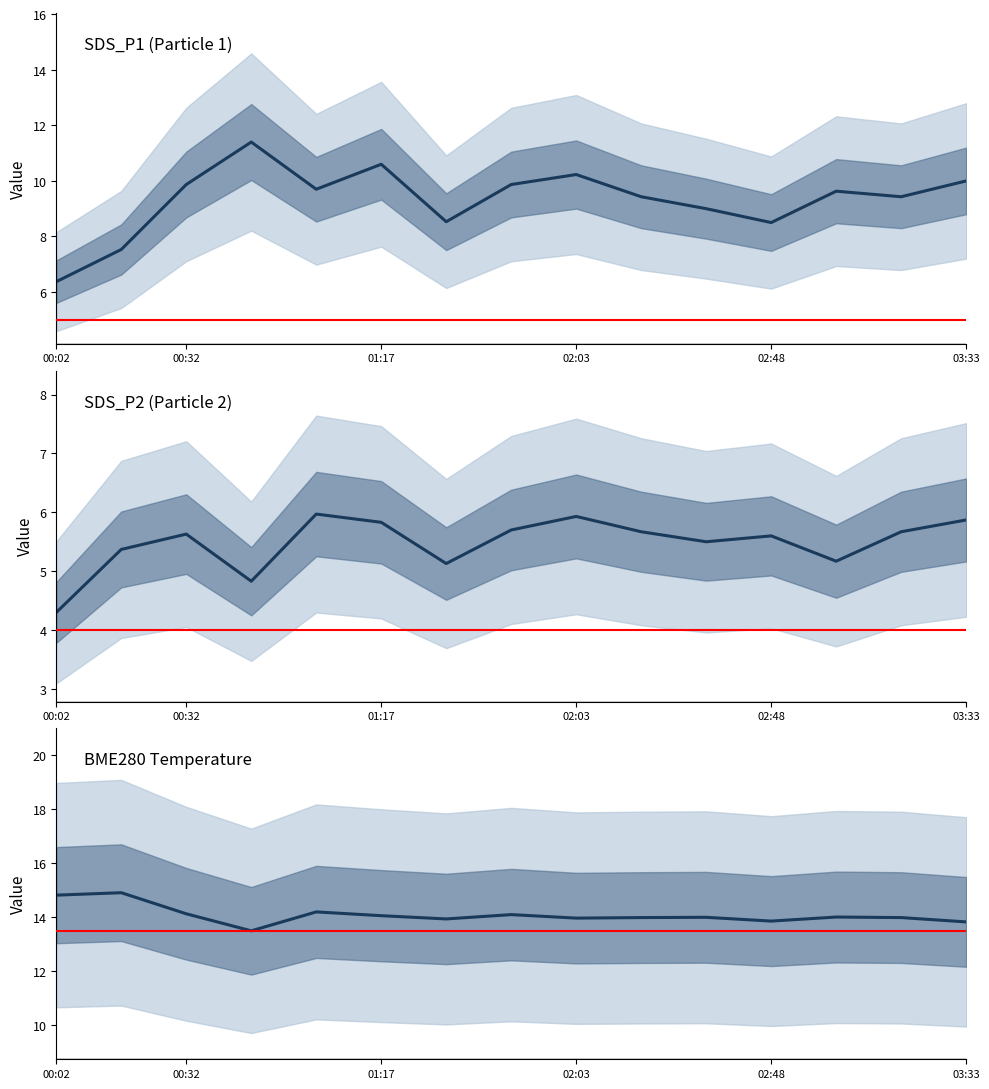

At 2023/07/01 01:48, list the series in order from smallest to largest.

SDS_P2, SDS_P1, BME280_temperature